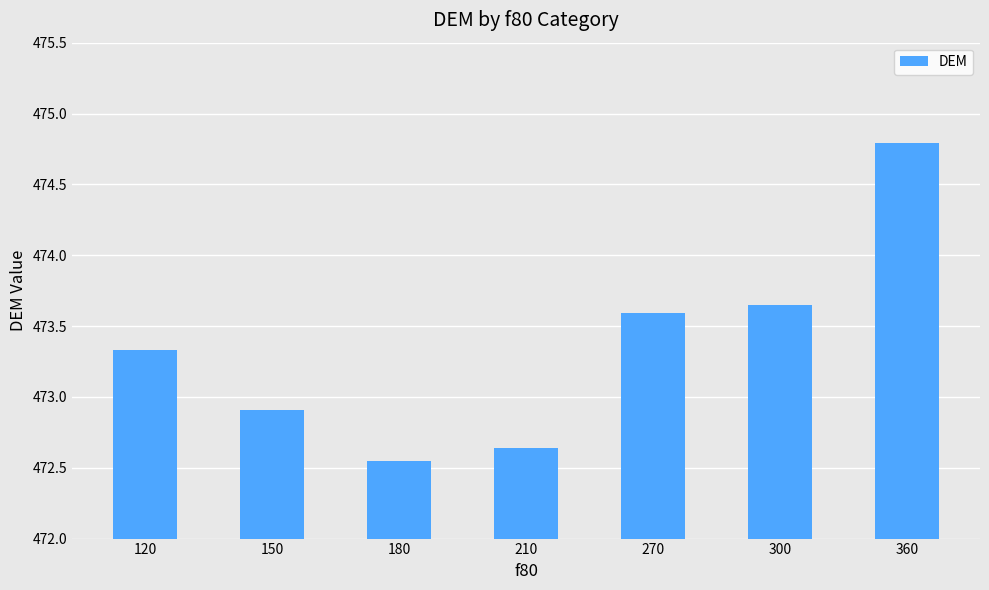

What is the change in value from 180 to 300?

+1.1